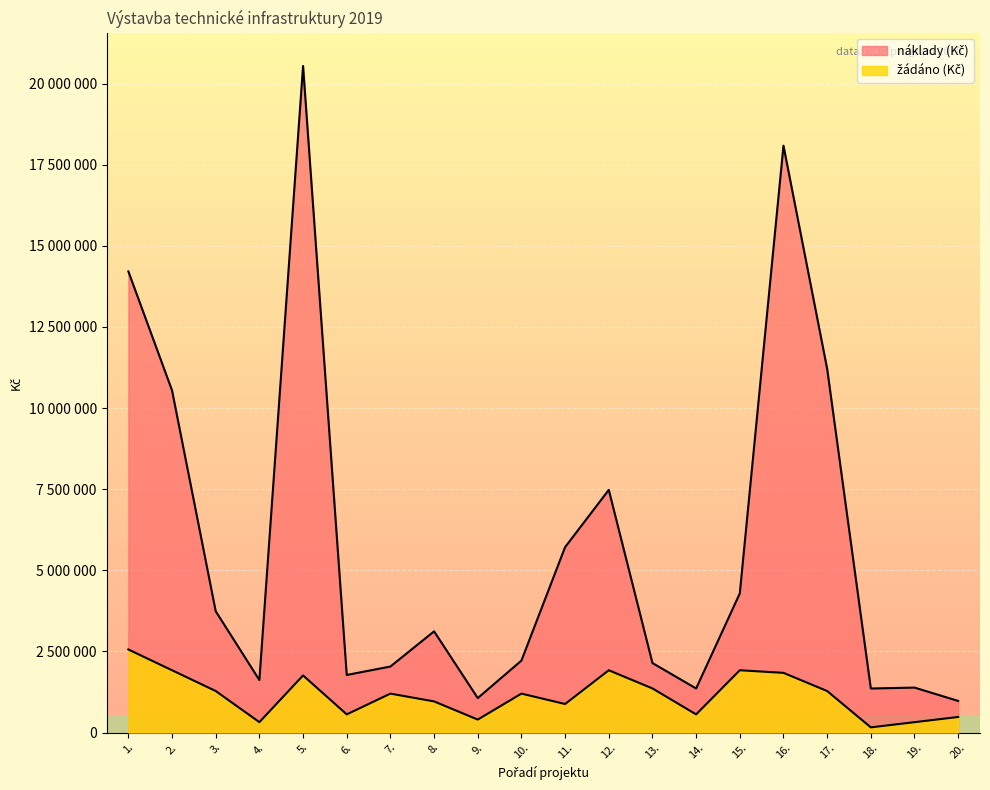

What is the minimum value shown in the chart?

160000